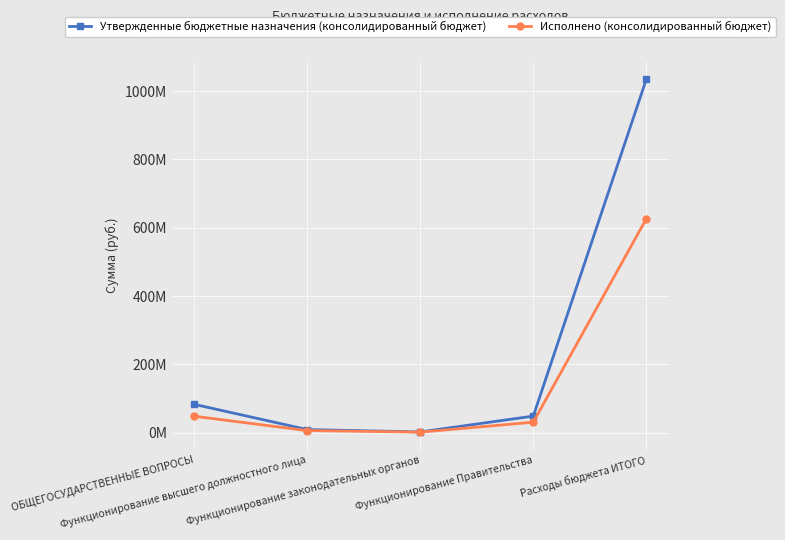

The value of Утвержденные бюджетные назначения (консолидированный бюджет) at Функционирование Правительства is 77170643.2. True or false?

False